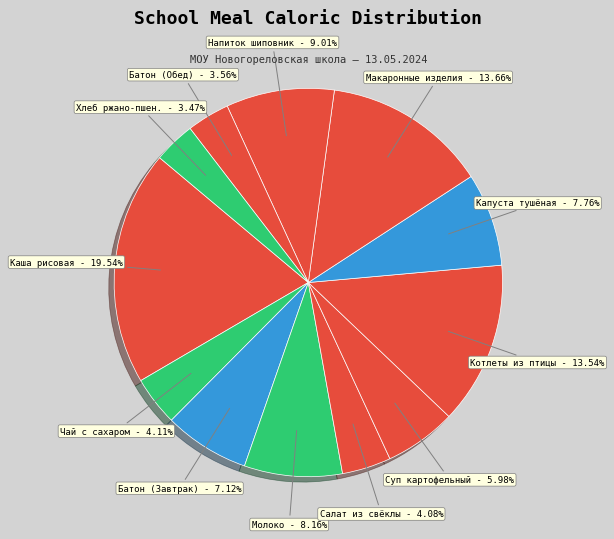

Combined, do Напиток шиповник and Макаронные изделия account for over 50%?

No